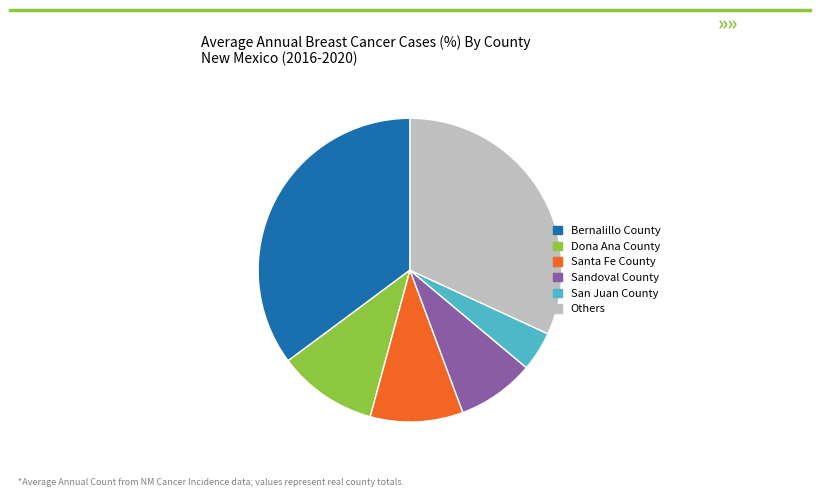

Does Santa Fe County represent more than half of the total?

No